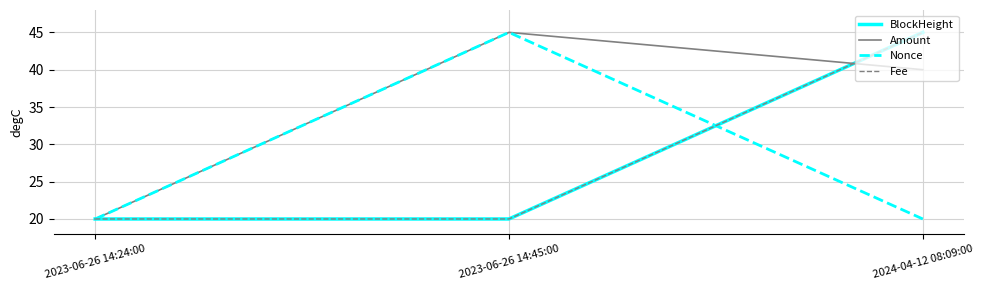

What is the total value across all series at 2023-06-26 14:45:00?

130.0